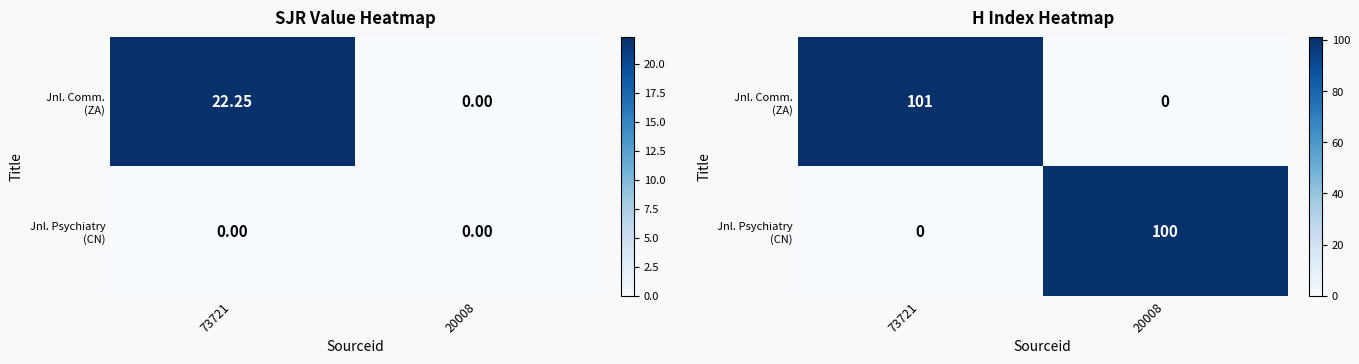

What is the average value of the Jnl. Psychiatry (CN) series?

50